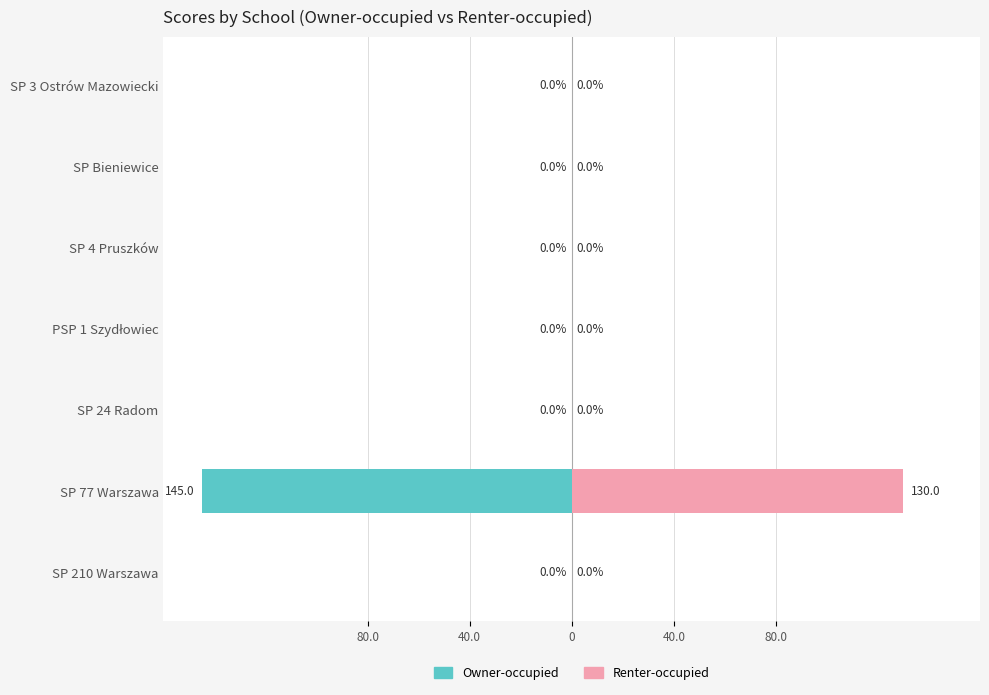

Are the bars grouped side by side (vs. stacked)?

Yes